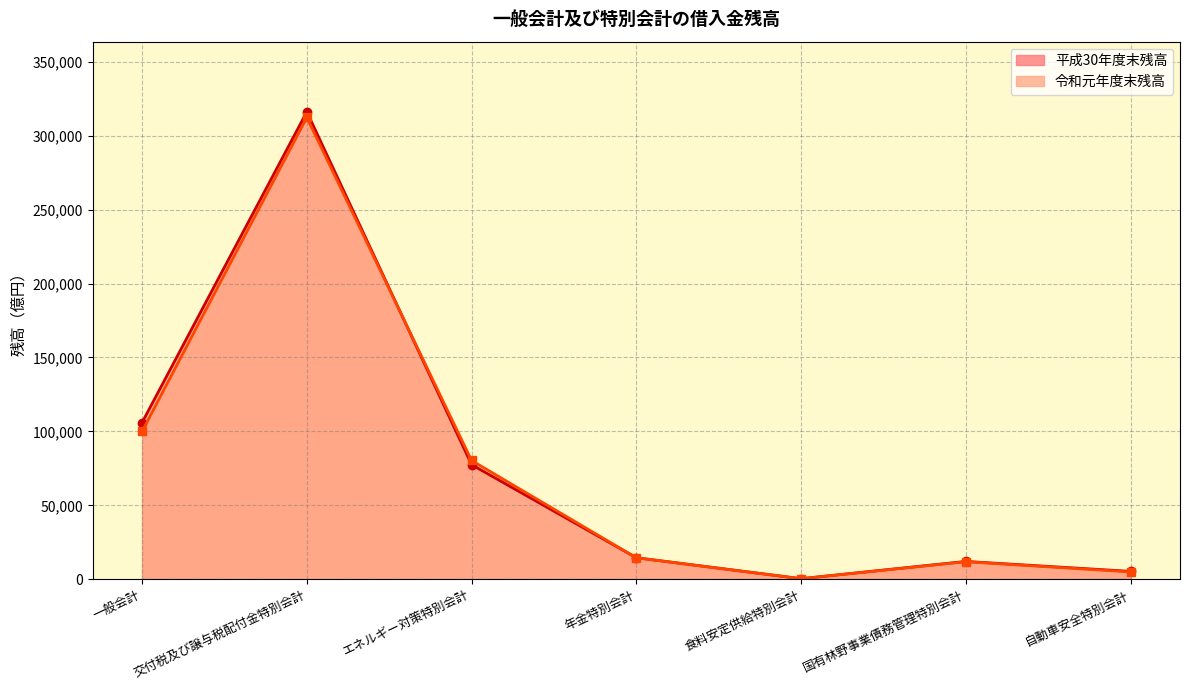

Which has a higher value, 国有林野事業債務管理特別会計 or エネルギー対策特別会計?

エネルギー対策特別会計